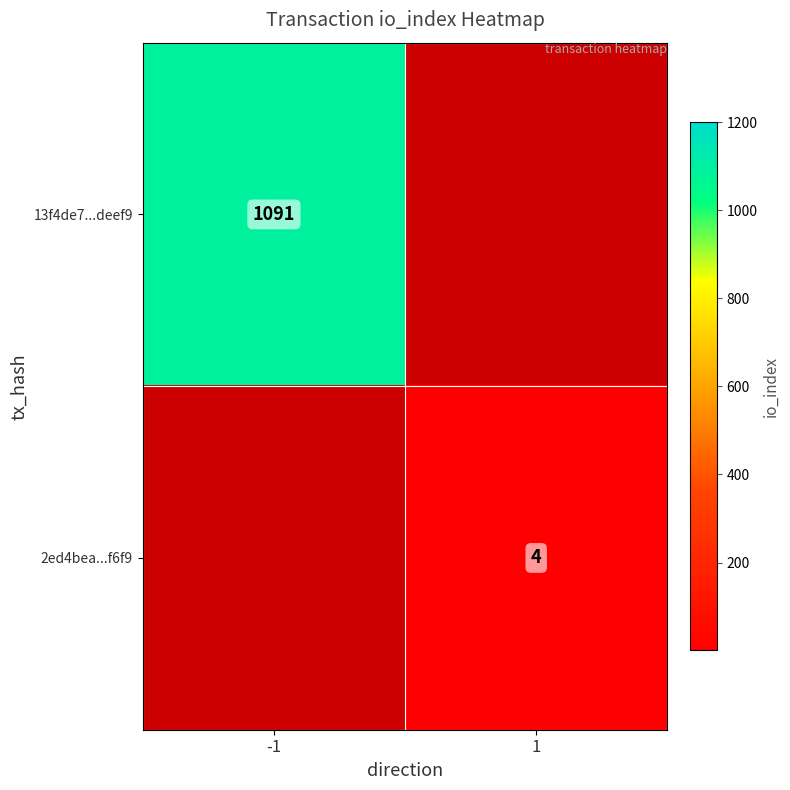

The 13f4de7...deef9 series shows 1091 at -1. True or false?

True